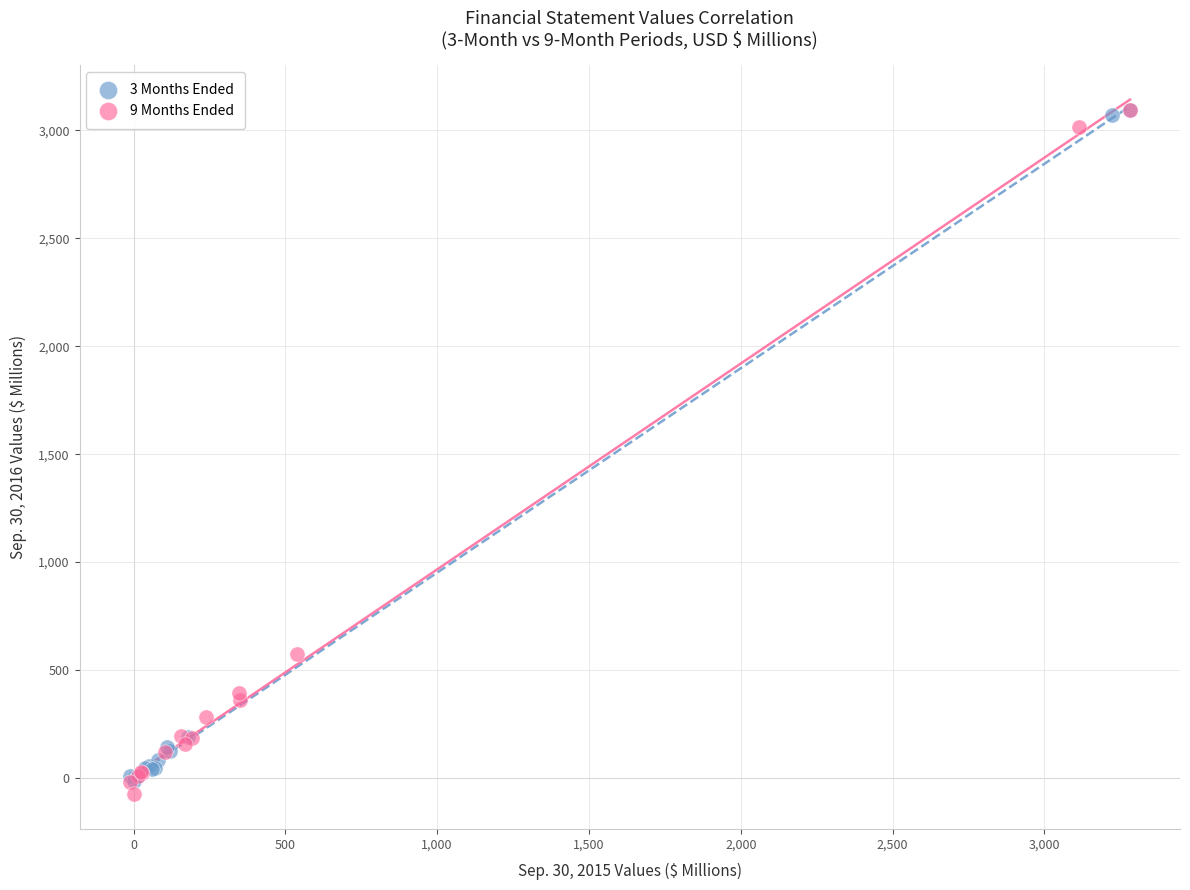

What are all the series names shown in the legend?

3 Months Ended, 9 Months Ended